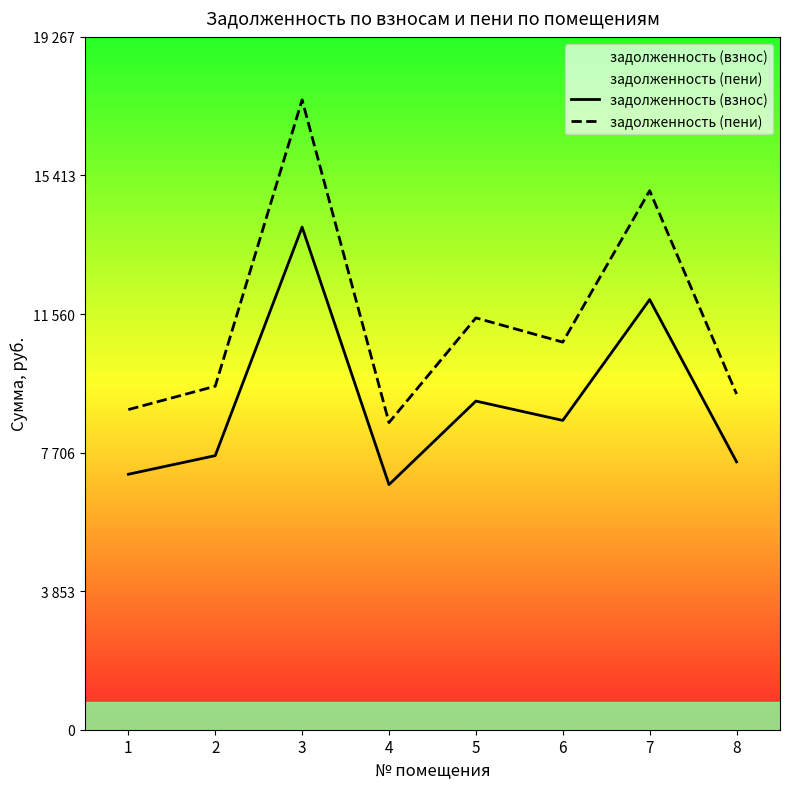

Does the chart display data point markers on the line(s)?

No